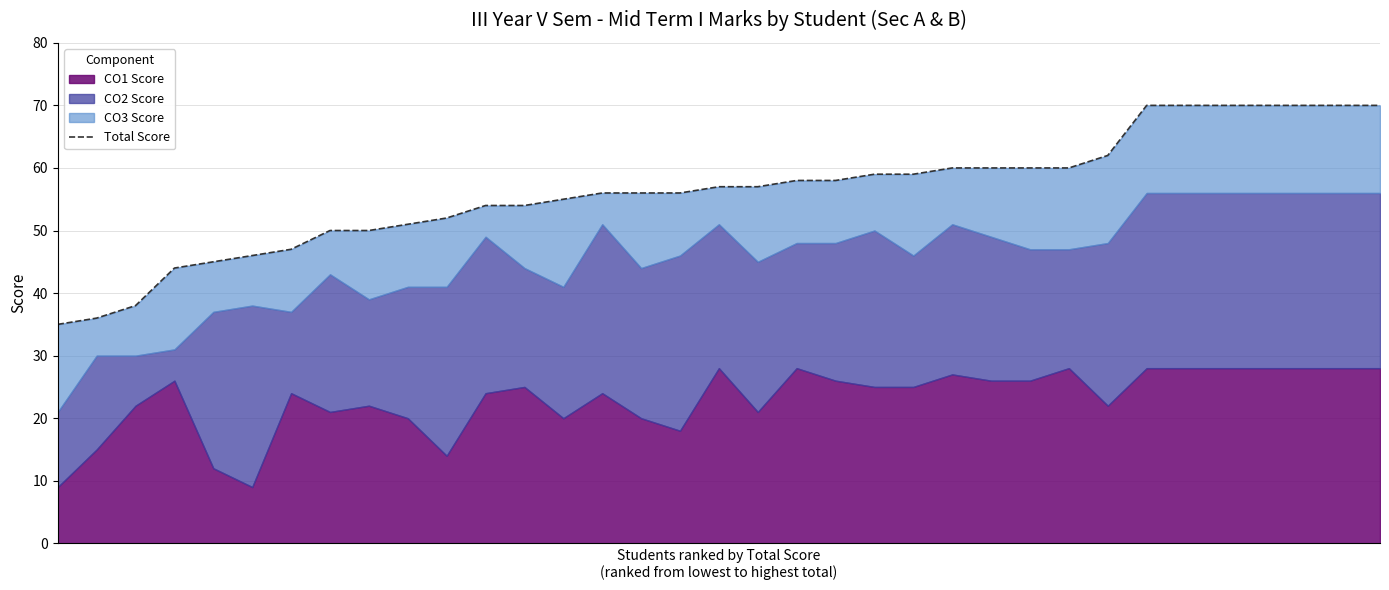

Rank the categories by value from highest to lowest.

28, 29, 30, 31, 32, 33, 34, 27, 23, 24, 25, 26, 21, 22, 19, 20, 17, 18, 14, 15, 16, 13, 11, 12, 10, 9, 7, 8, 6, 5, 4, 3, 2, 1, 0